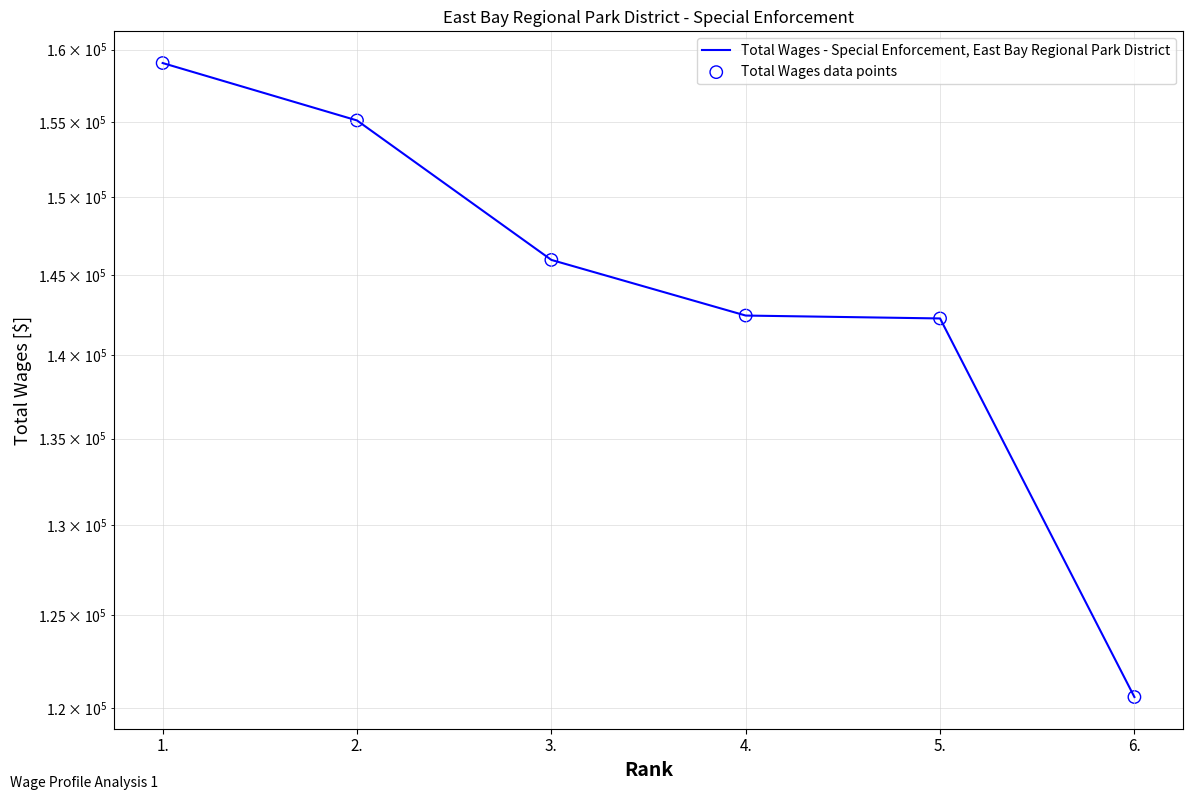

Which series reaches the maximum Y coordinate?

Total Wages - Special Enforcement, East Bay Regional Park District